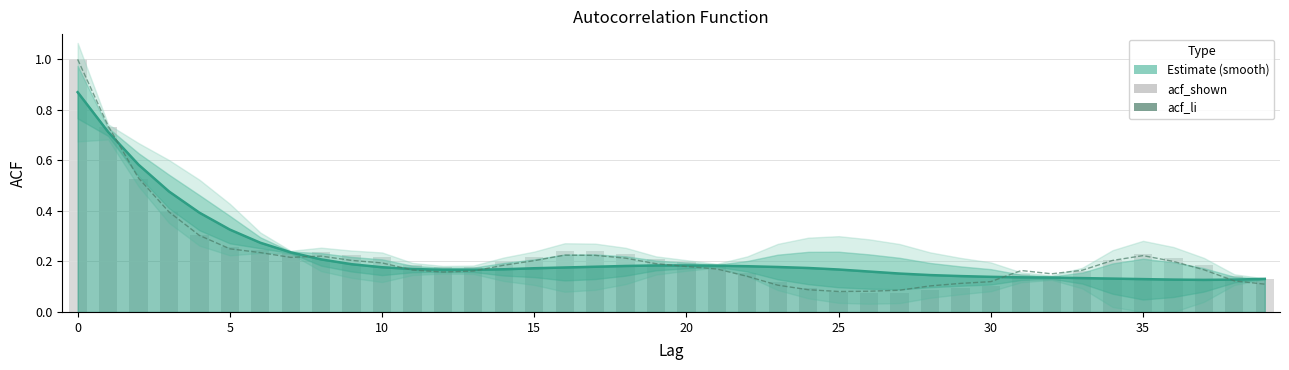

What is the label of the 21st bar from the right?

19